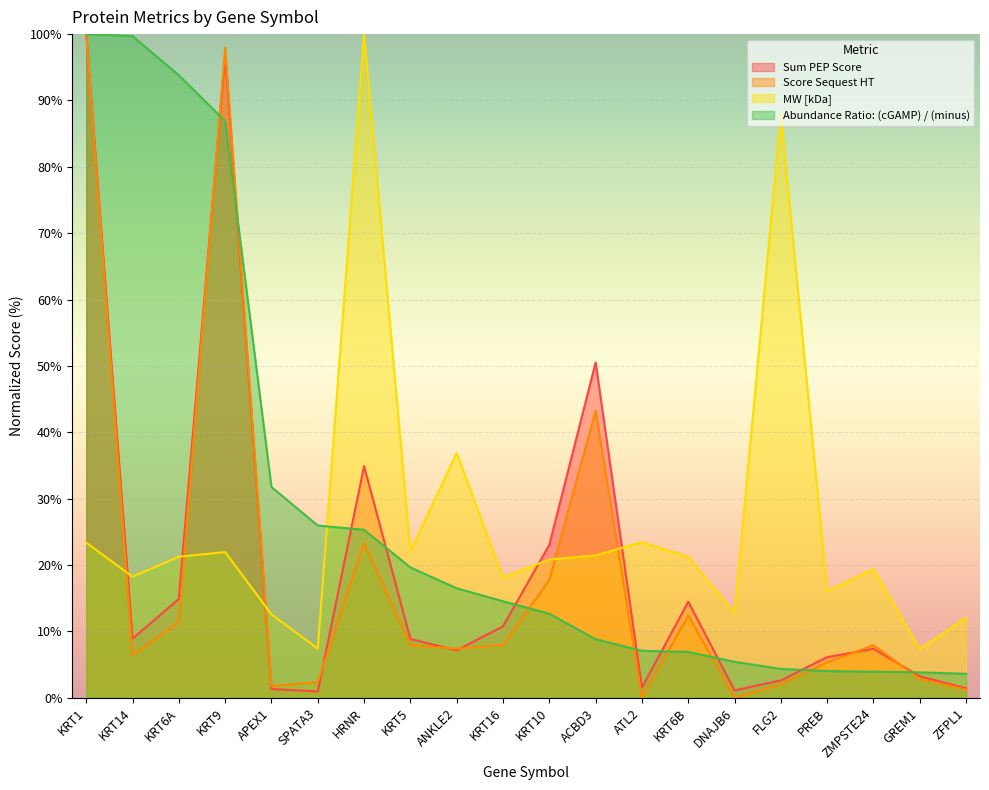

What is the maximum value for Abundance Ratio: (cGAMP) / (minus)?

100.0